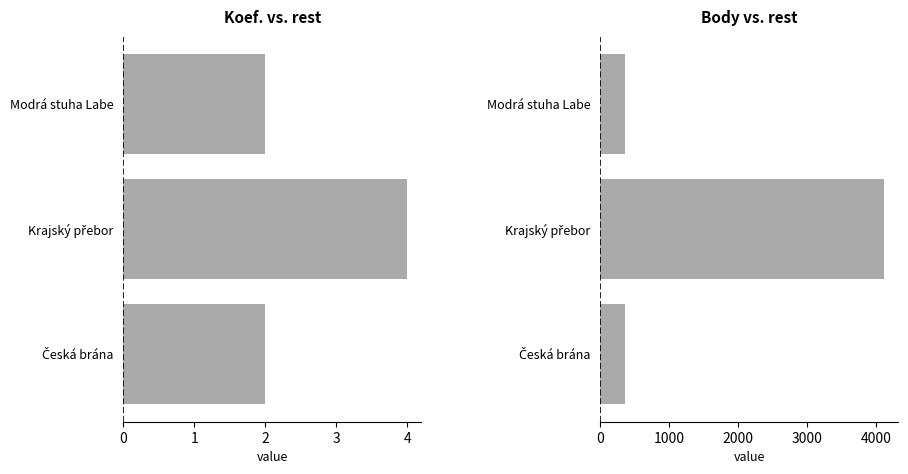

Reading right to left, what are all the values shown in this chart?

Koef.: 2	4	2
Body: 360	4122	360